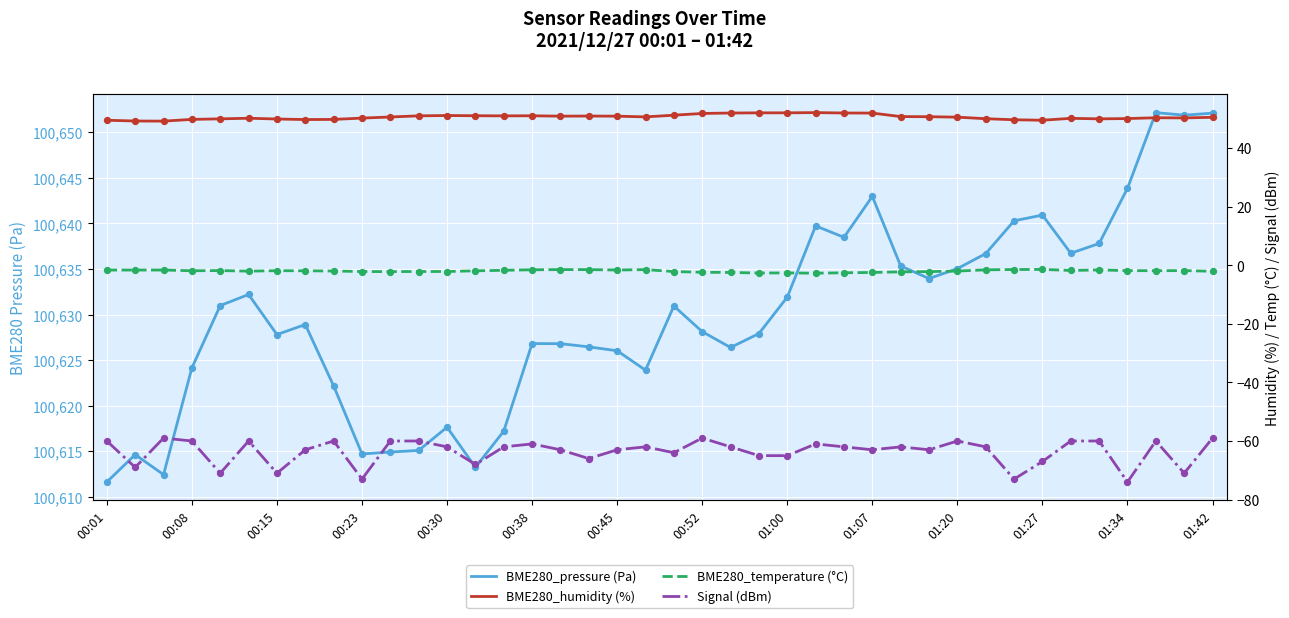

Which series has the largest total across all categories?

BME280_pressure (Pa)